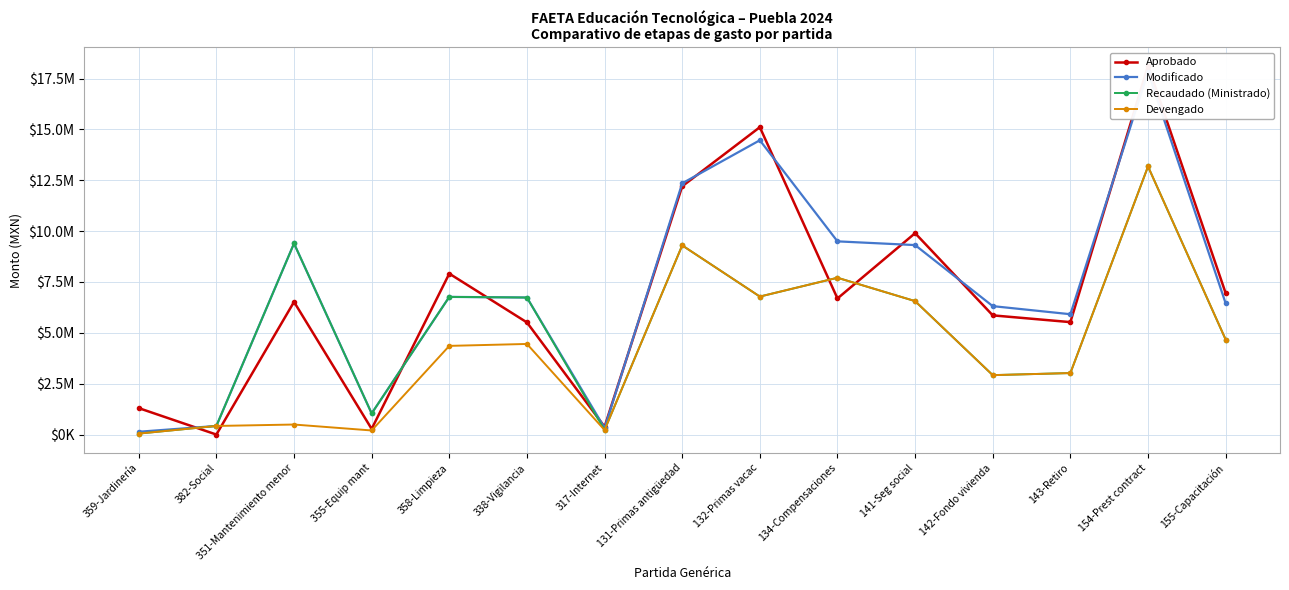

At which label does Modificado first exceed 6735300?

351-Mantenimiento menor